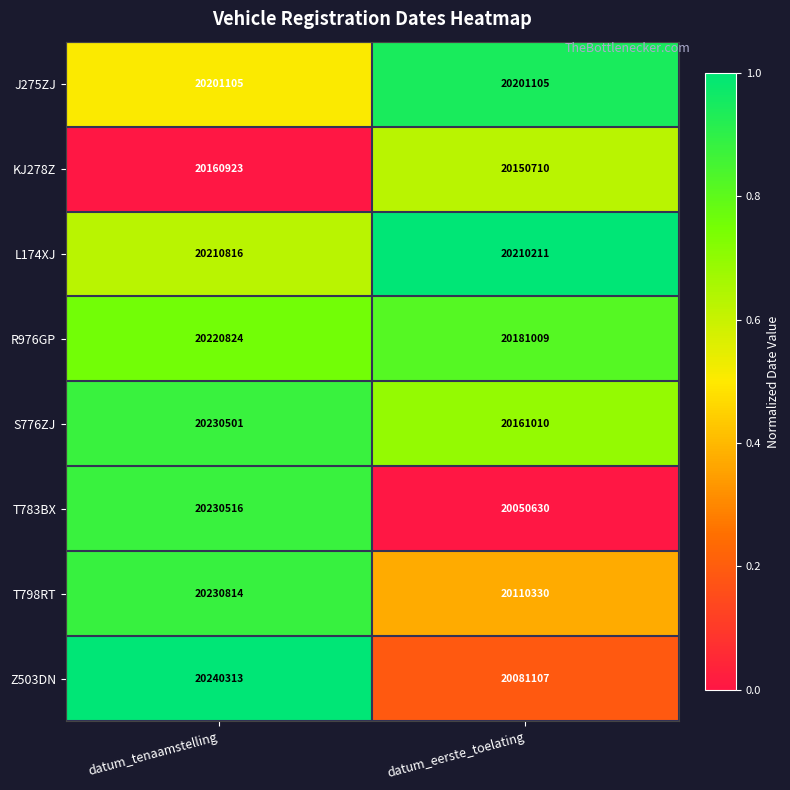

What is the spread (max minus min) of values at datum_tenaamstelling?

79390